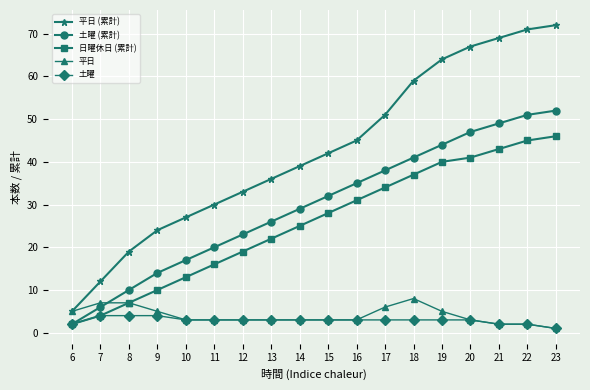

Reading right to left, extract all data points from this chart.

平日 (累計): 23=72	22=71	21=69	20=67	19=64	18=59	17=51	16=45	15=42	14=39	13=36	12=33	11=30	10=27	9=24	8=19	7=12	6=5
土曜 (累計): 23=52	22=51	21=49	20=47	19=44	18=41	17=38	16=35	15=32	14=29	13=26	12=23	11=20	10=17	9=14	8=10	7=6	6=2
日曜休日 (累計): 23=46	22=45	21=43	20=41	19=40	18=37	17=34	16=31	15=28	14=25	13=22	12=19	11=16	10=13	9=10	8=7	7=4	6=2
平日: 23=1	22=2	21=2	20=3	19=5	18=8	17=6	16=3	15=3	14=3	13=3	12=3	11=3	10=3	9=5	8=7	7=7	6=5
土曜: 23=1	22=2	21=2	20=3	19=3	18=3	17=3	16=3	15=3	14=3	13=3	12=3	11=3	10=3	9=4	8=4	7=4	6=2